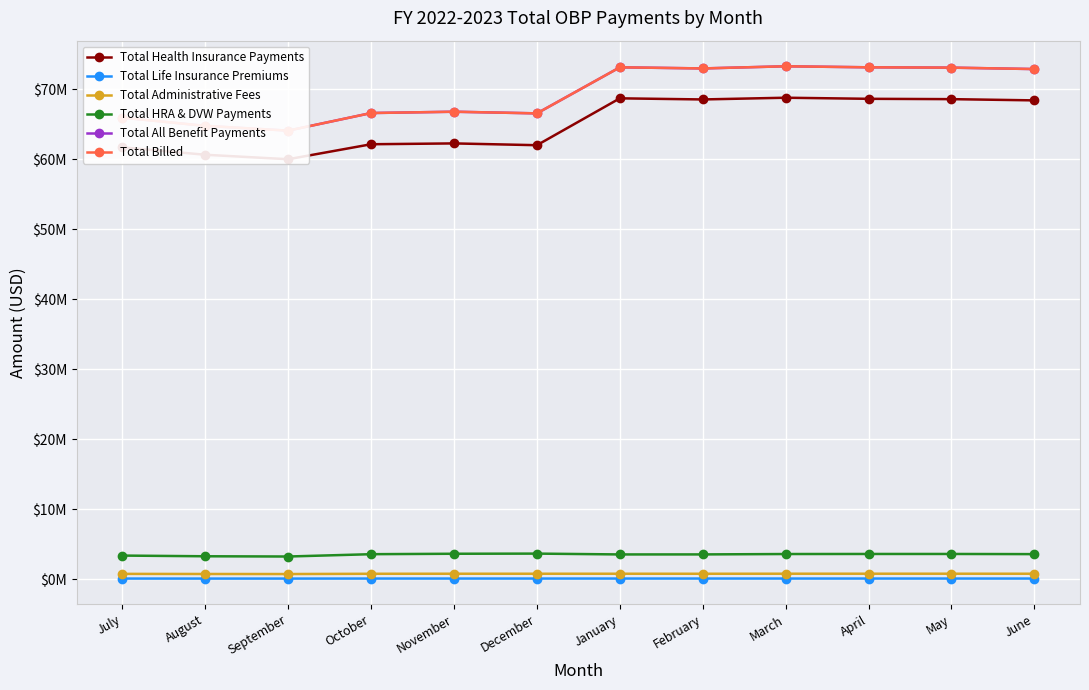

What are all the series names shown in the legend?

Total Health Insurance Payments, Total Life Insurance Premiums, Total Administrative Fees, Total HRA & DVW Payments, Total All Benefit Payments, Total Billed